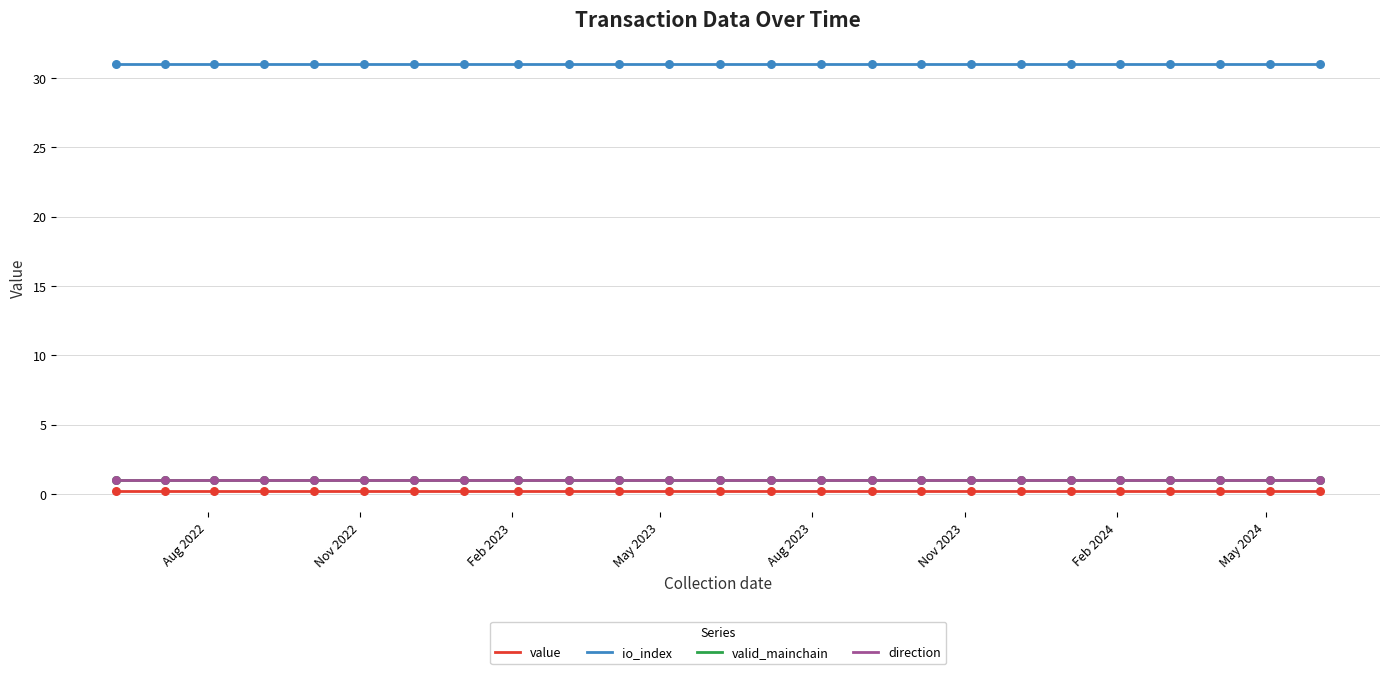

Which series contains the highest Y value?

io_index